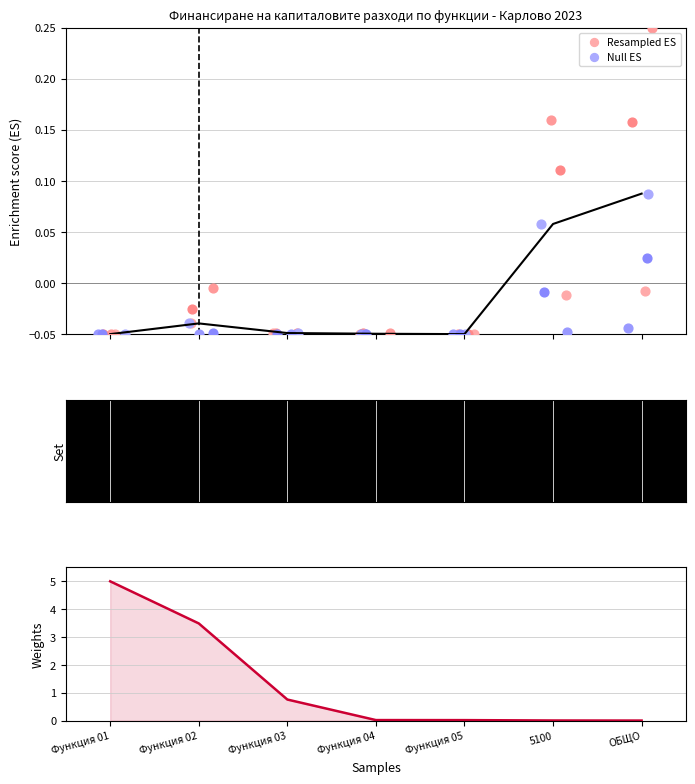

Is the value of Weights at Функция 05 greater than the value of Null ES at Функция 04?

Yes